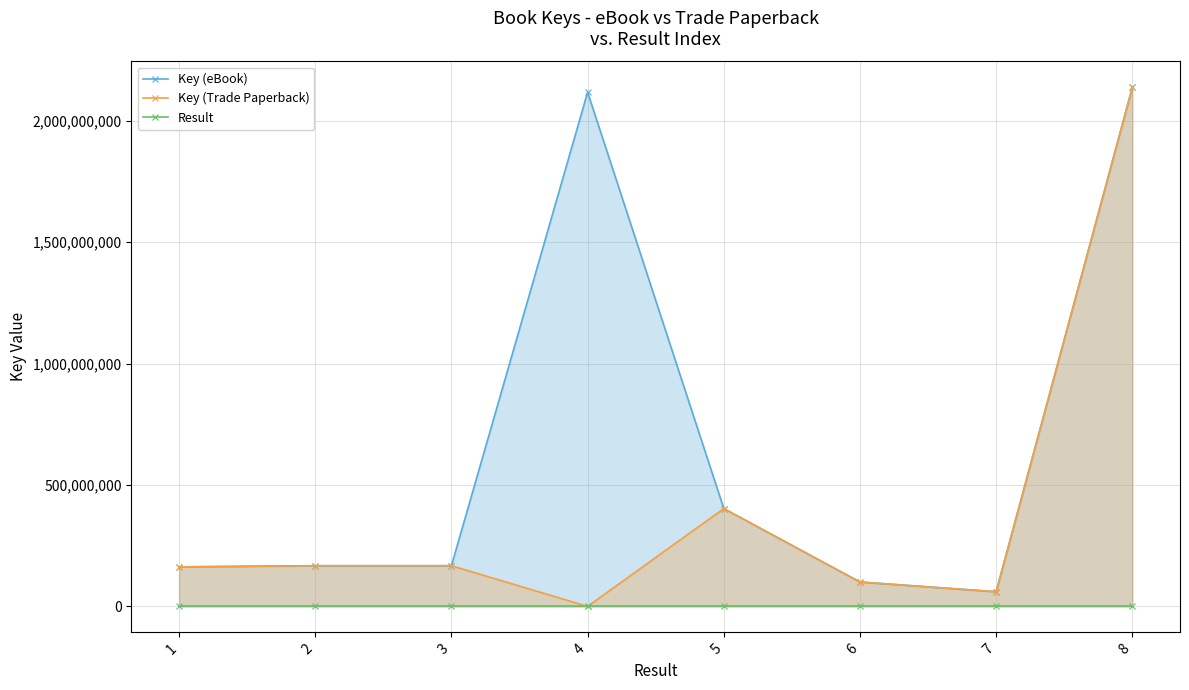

At which category is the sum across all series the highest?

8